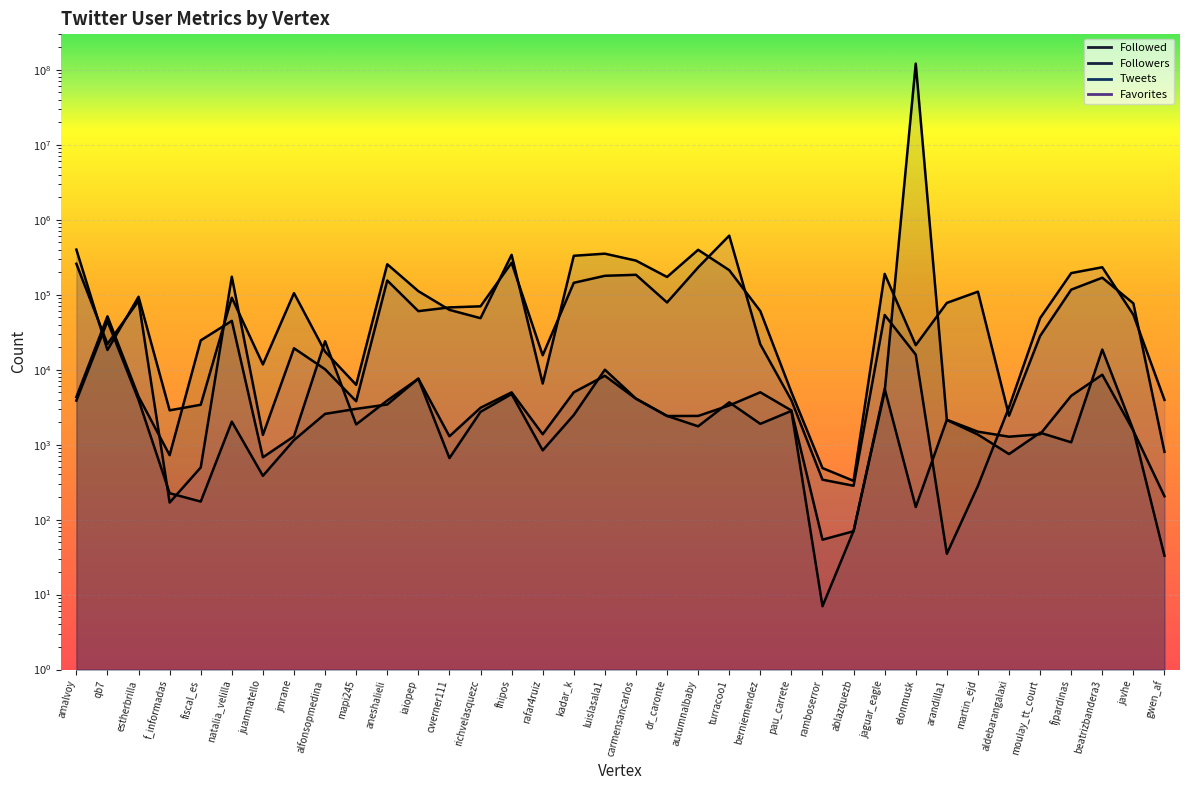

How many lines are shown in the chart?

4